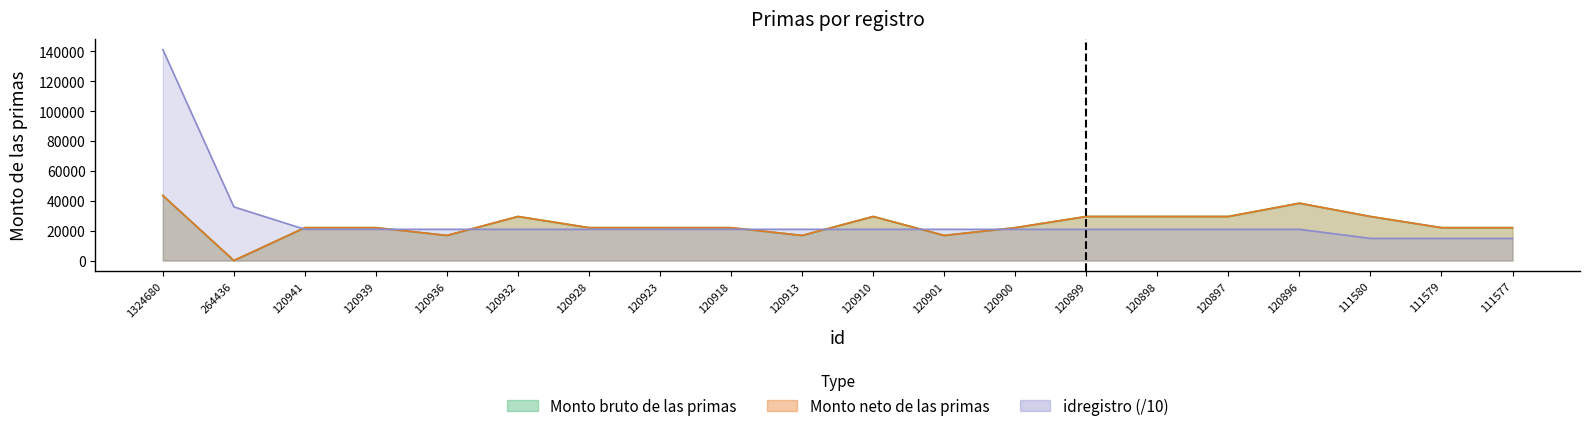

What is the maximum value for Monto neto de las primas?

43540.0